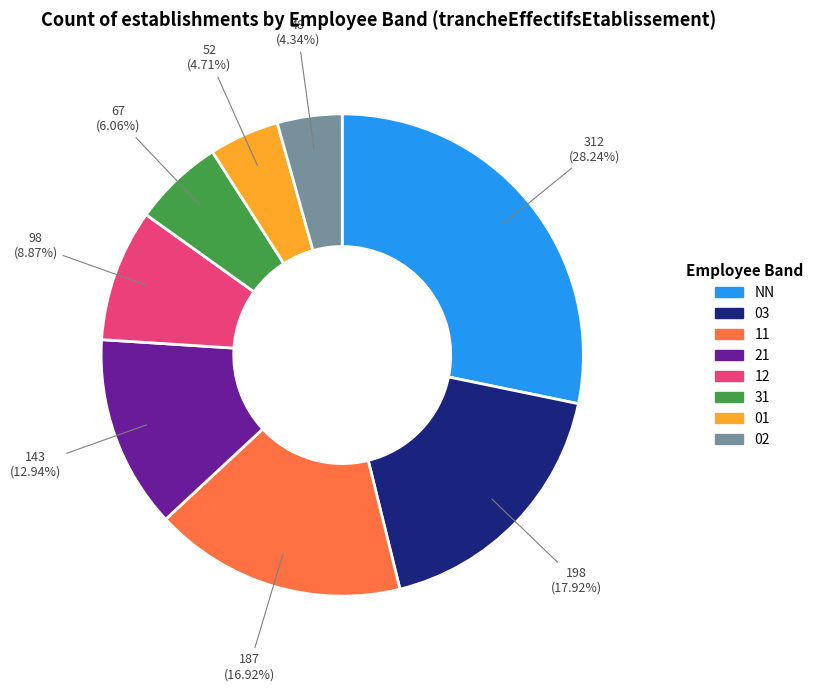

Which category has the biggest portion of the pie?

NN